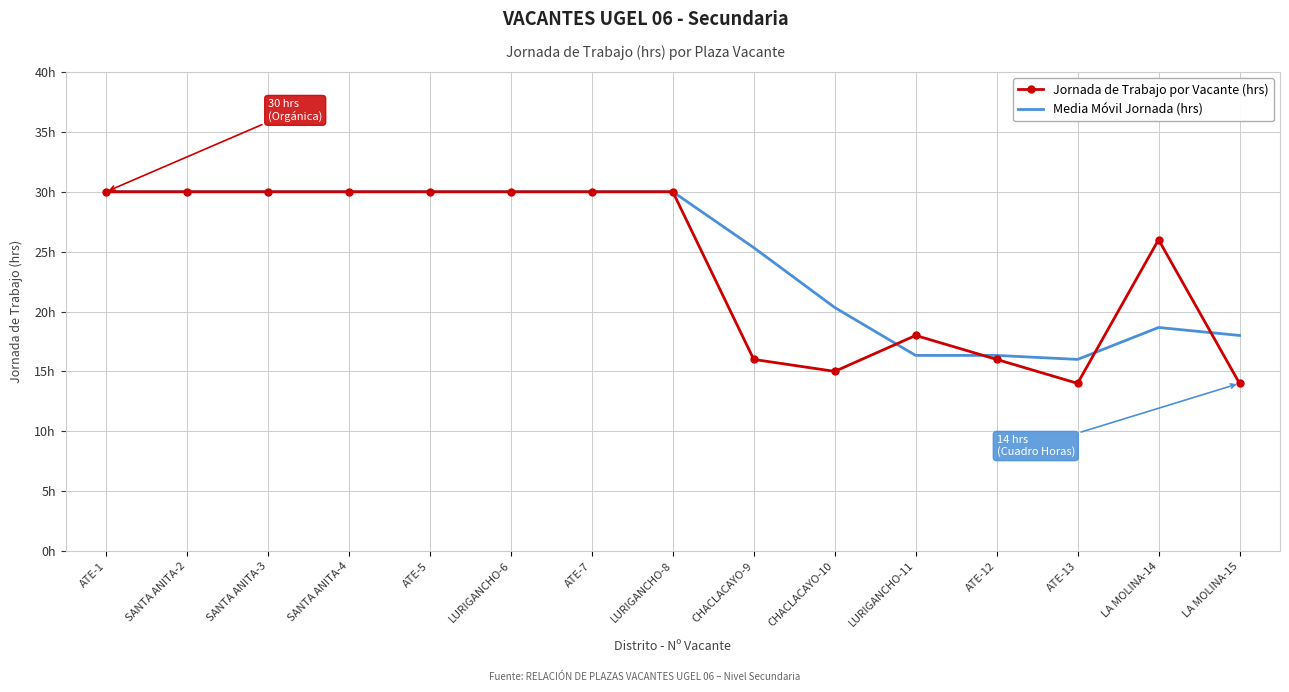

Reading left to right, list all the values displayed in this chart.

Jornada de Trabajo por Vacante (hrs): 30.0	30.0	30.0	30.0	30.0	30.0	30.0	30.0	16.0	15.0	18.0	16.0	14.0	26.0	14.0
Media Móvil Jornada (hrs): 30.0	30.0	30.0	30.0	30.0	30.0	30.0	30.0	25.3	20.3	16.3	16.3	16.0	18.7	18.0